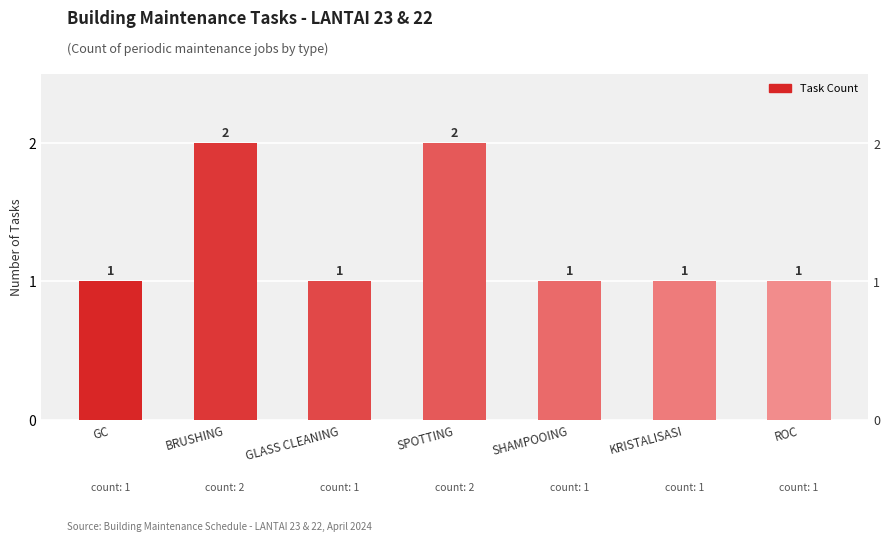

What is the difference between the maximum and minimum values?

1